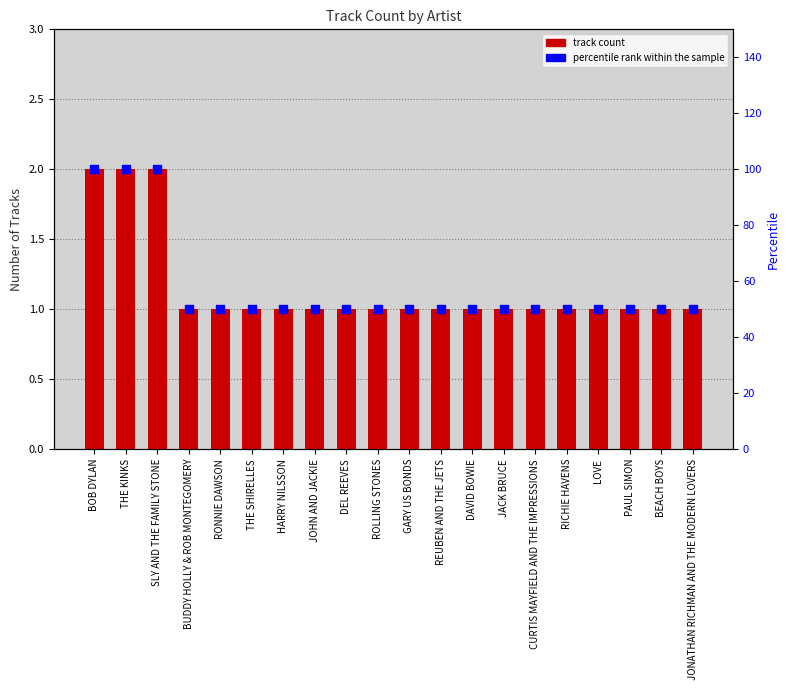

Which series has the widest spread of Y values?

percentile rank within the sample